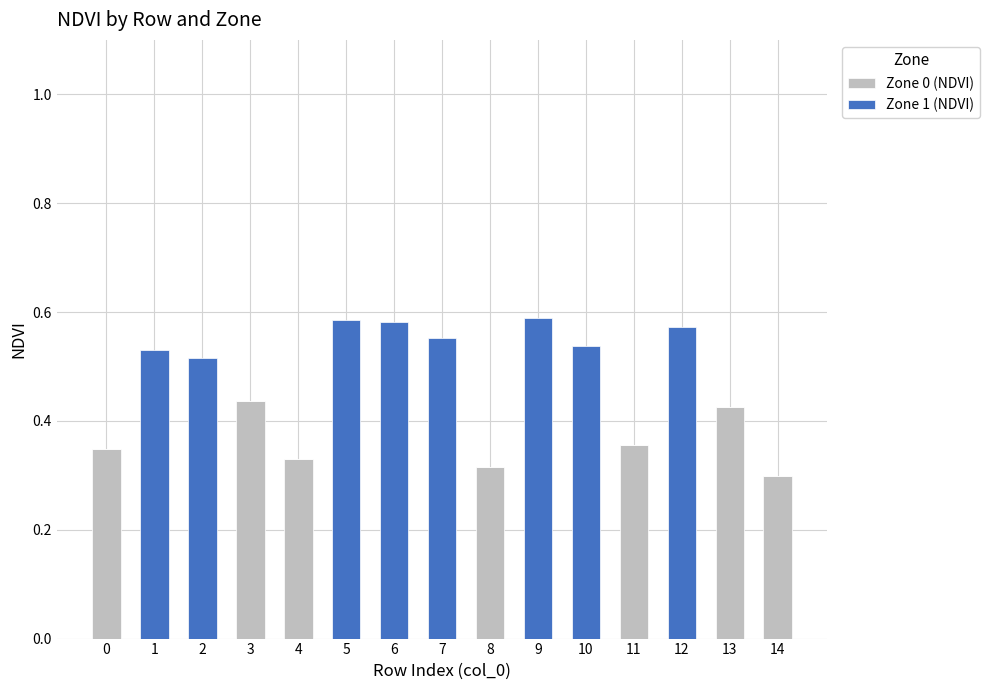

Count the Zone 1 (NDVI) values in the range 0 to 1.

15